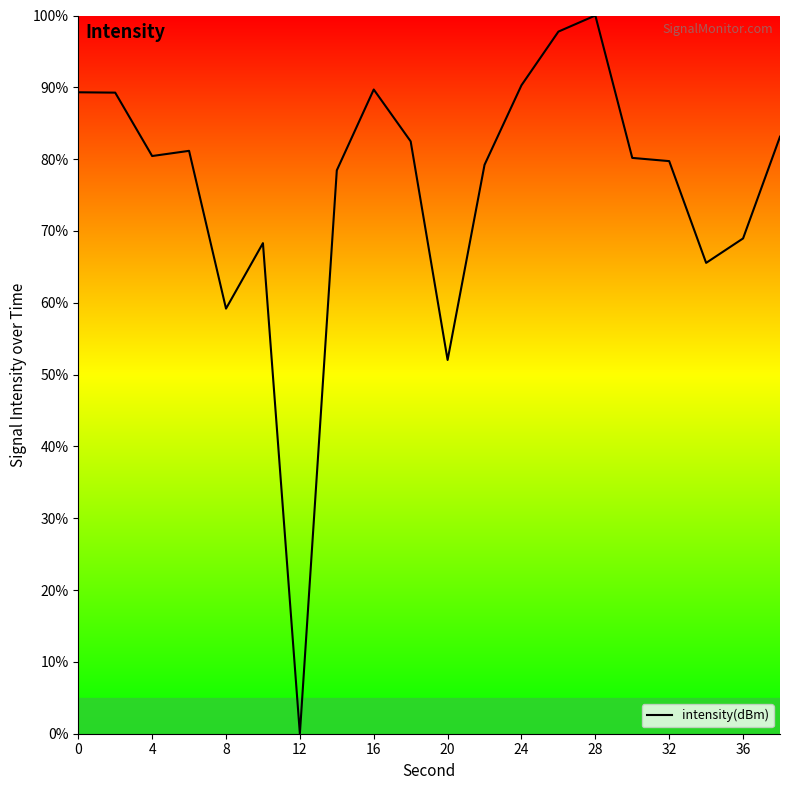

What is the difference between the maximum and minimum values?

100.0